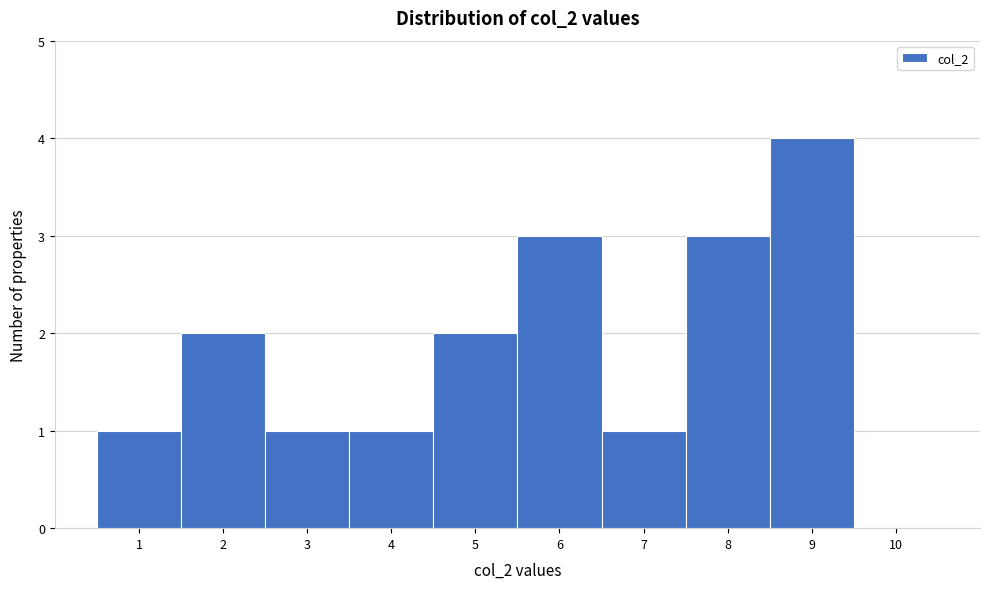

Reading left to right, list all the values displayed in this chart.

1=1	2=2	3=1	4=1	5=2	6=3	7=1	8=3	9=4	10=0